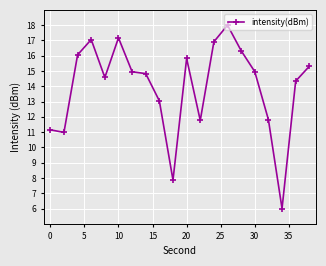

What is the smallest value displayed?

6.0